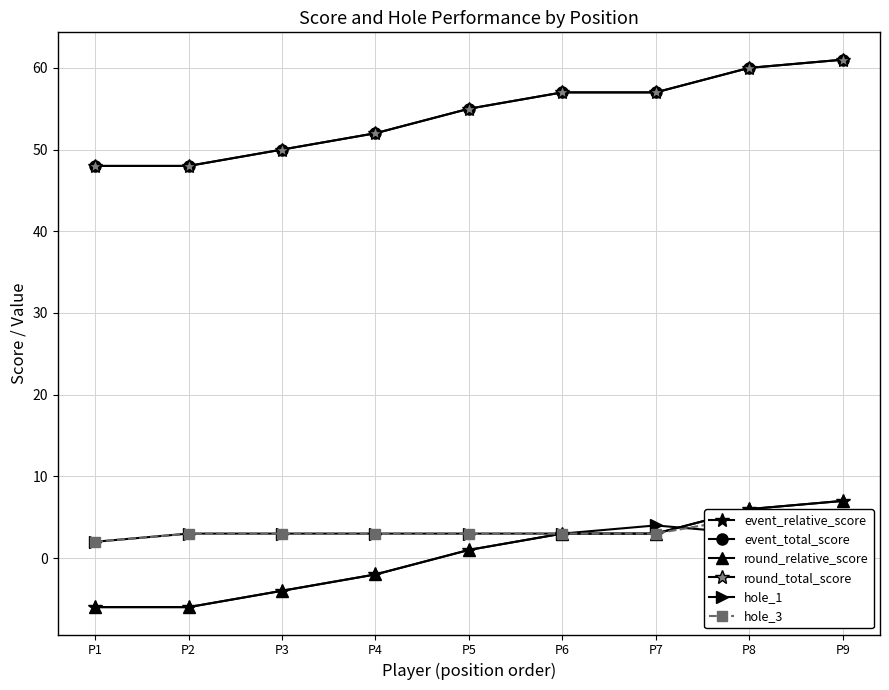

At which category does hole_1 reach its first local peak?

P7